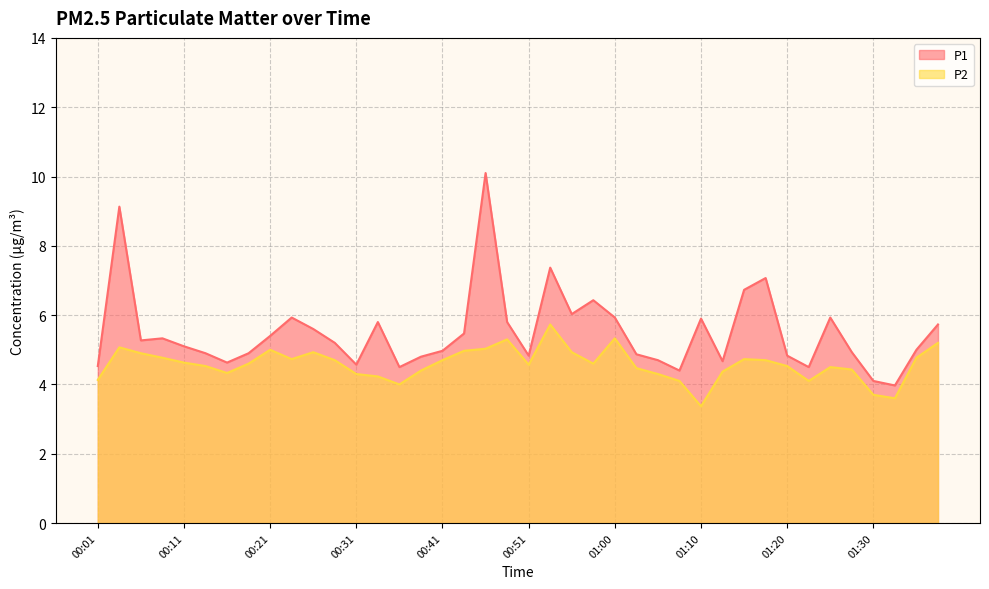

At which category is the sum across all series the highest?

00:46